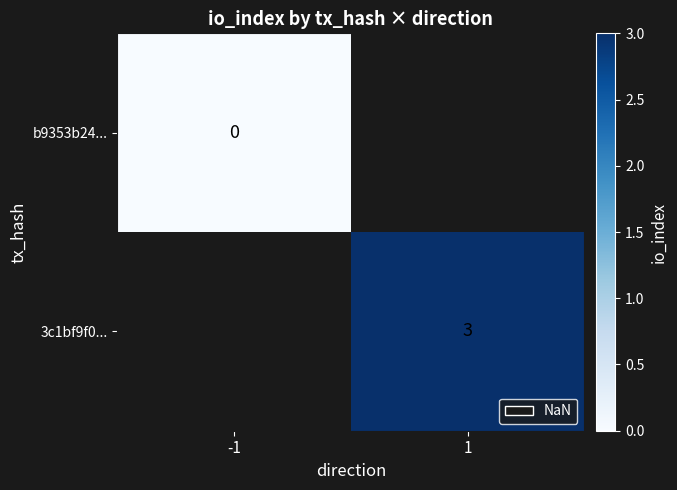

At which category does the chart reach its peak across all series?

1